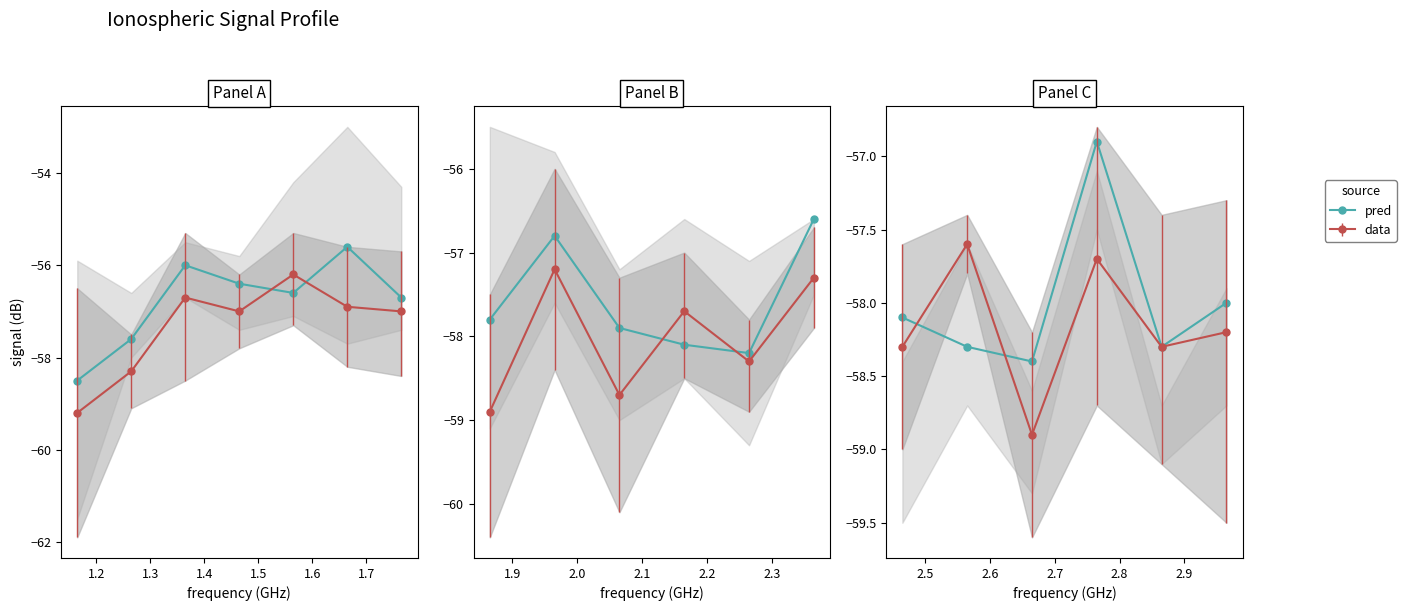

What is the difference between the second highest and minimum values?

0.4